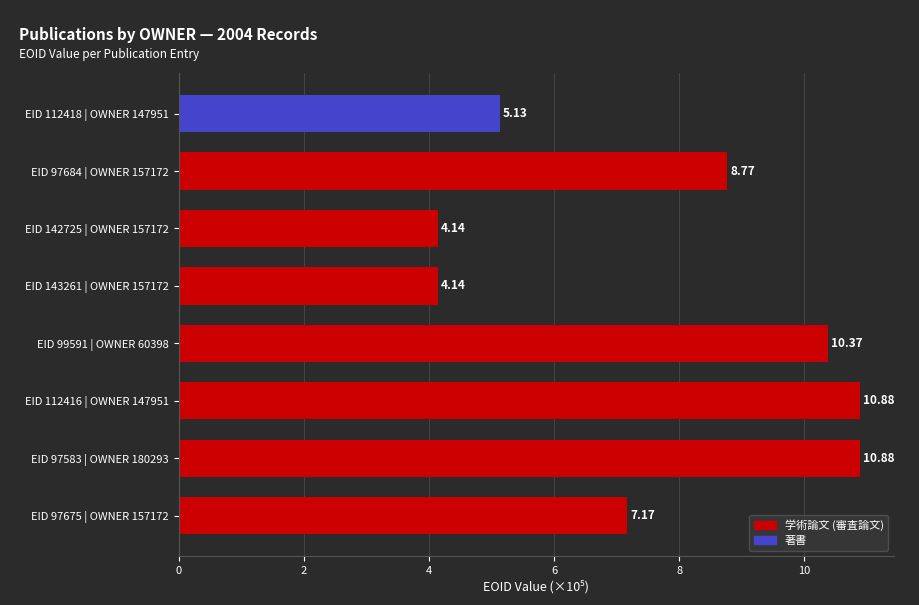

Where is the data nearest to the value 7?

EID 97675 | OWNER 157172